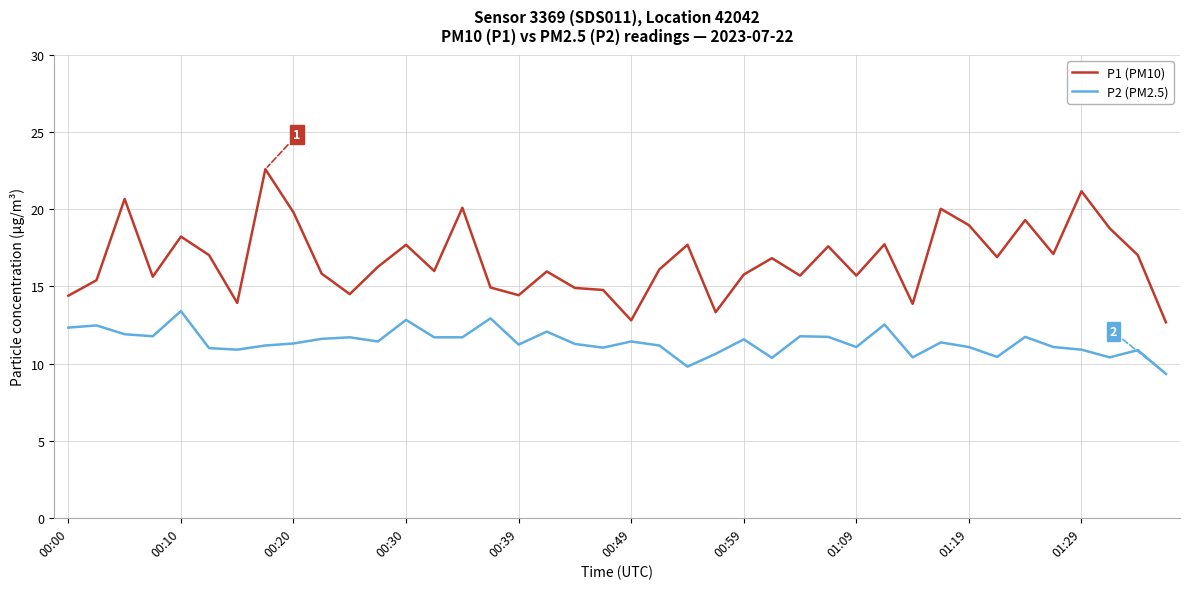

Is this an area chart (filled region under the line)?

No